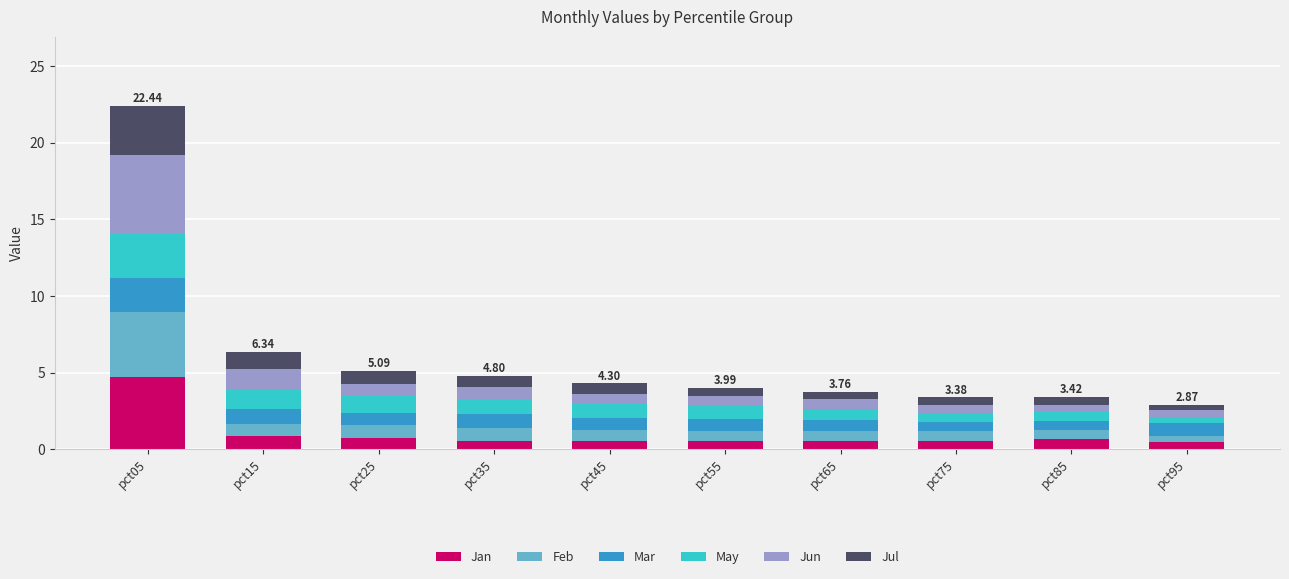

What is the difference between the maximum and second lowest values in the Jan series?

4.2